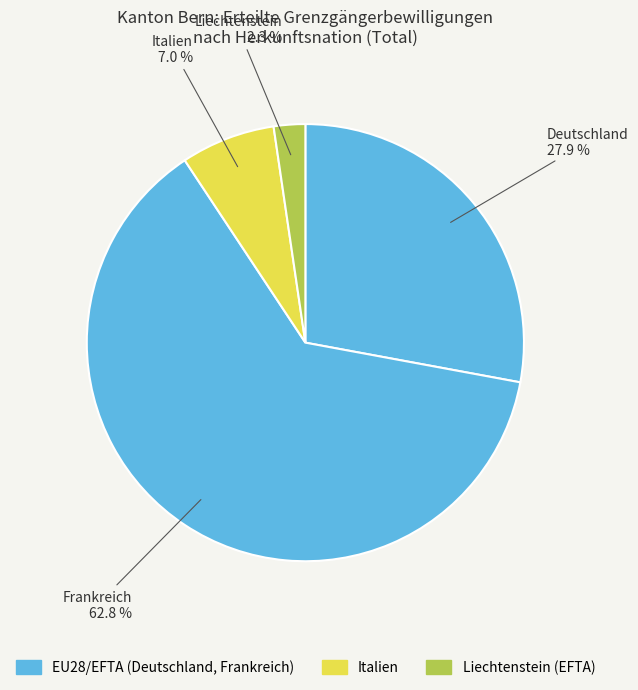

Does Frankreich account for over 50% of the chart?

Yes